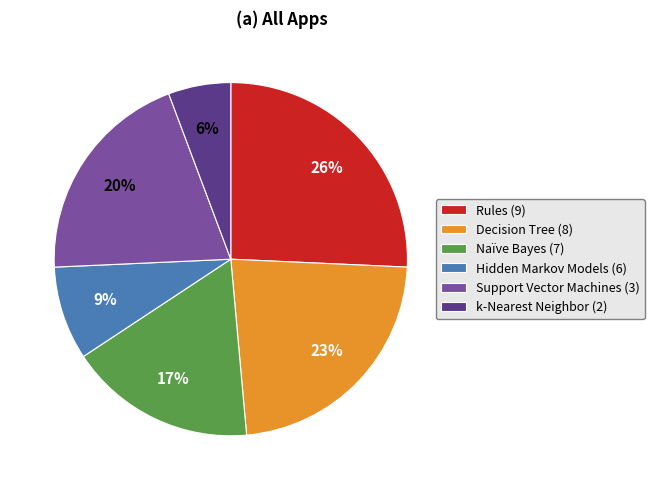

What percentage is the Support Vector Machines (3) slice, to the nearest percent?

20%